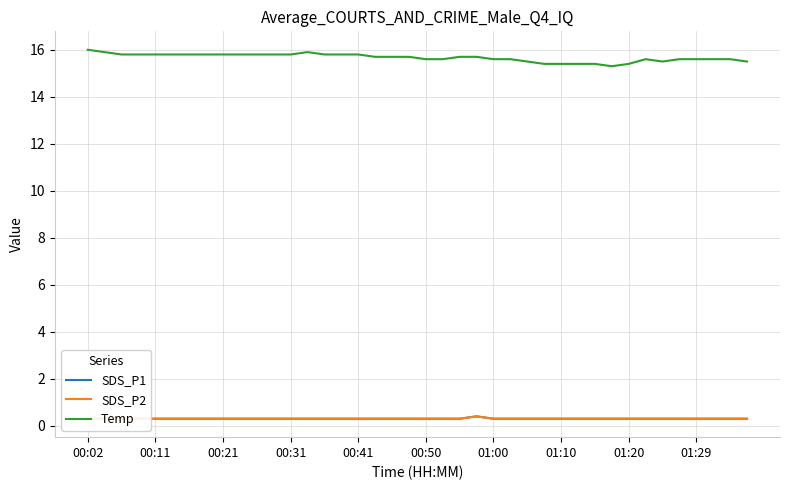

True or false: SDS_P1 has more than 0 points higher than both neighbors.

True